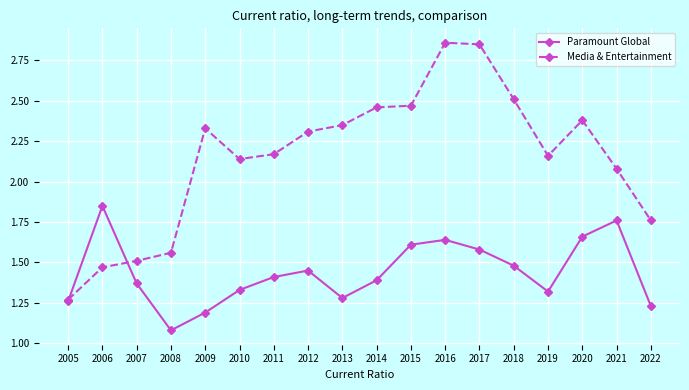

At which label does Paramount Global reach its peak?

2006